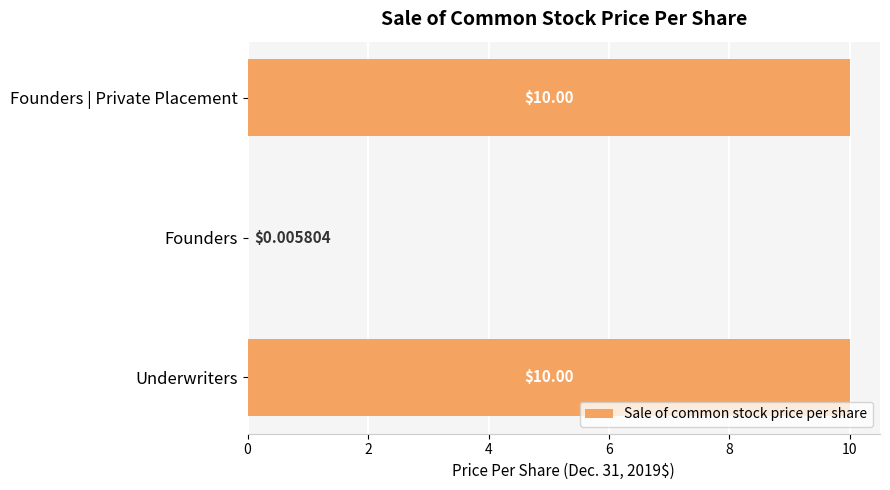

Where is the data nearest to the value 5?

Founders